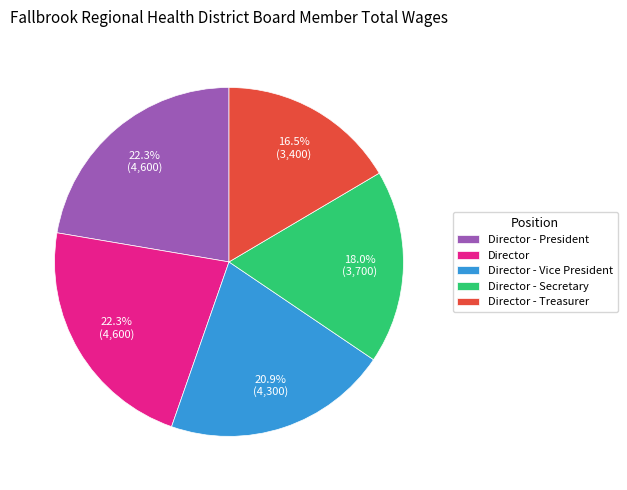

What percentage is the Director - President slice, to the nearest percent?

22%